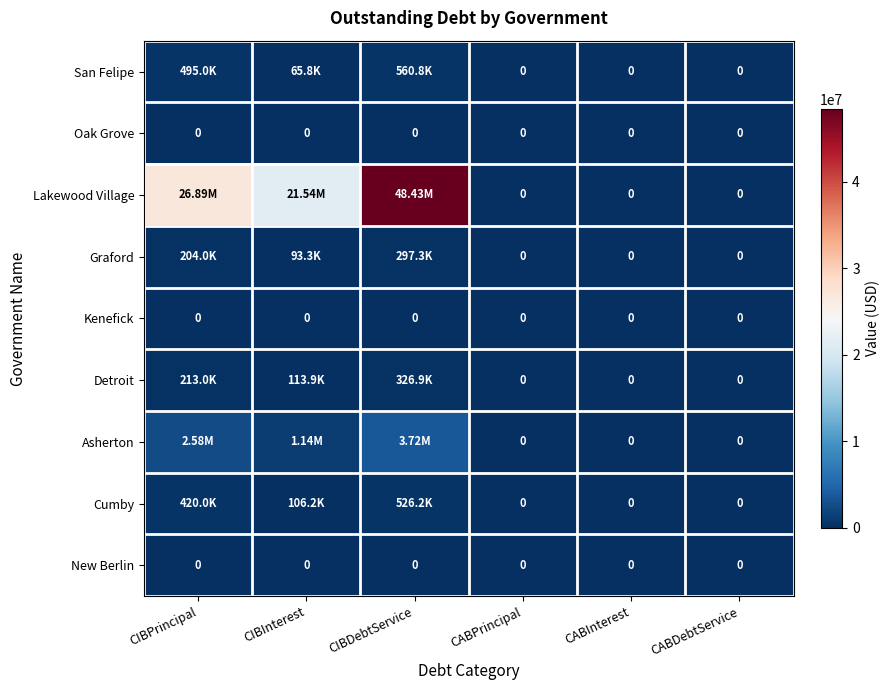

Rank the categories by New Berlin value from highest to lowest.

CIBPrincipal, CIBInterest, CIBDebtService, CABPrincipal, CABInterest, CABDebtService